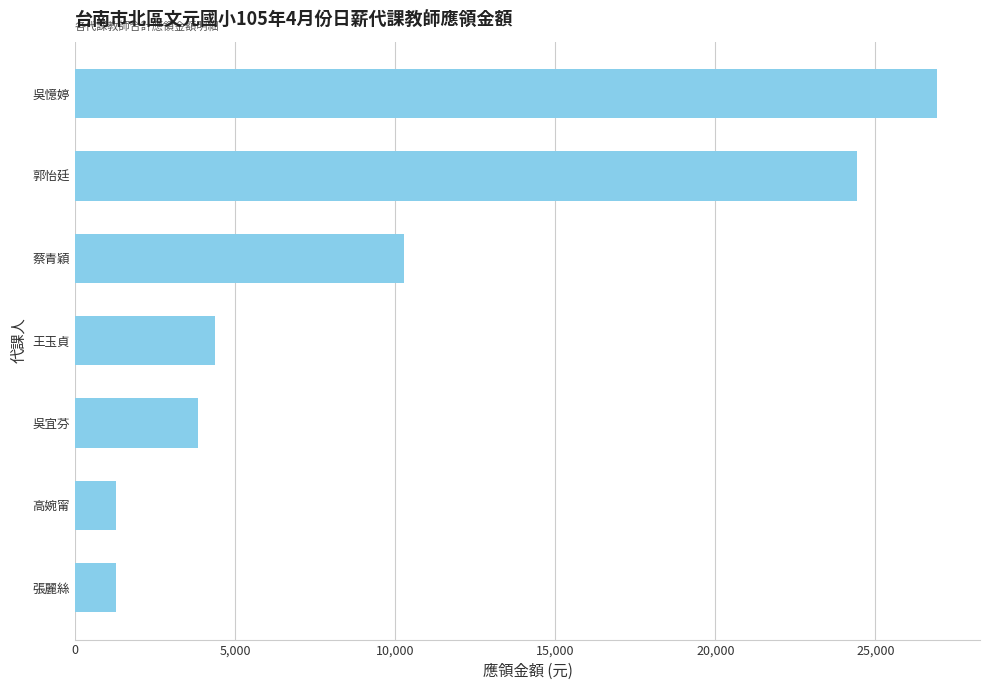

Between 蔡青穎 and 王玉貞, which is larger?

蔡青穎